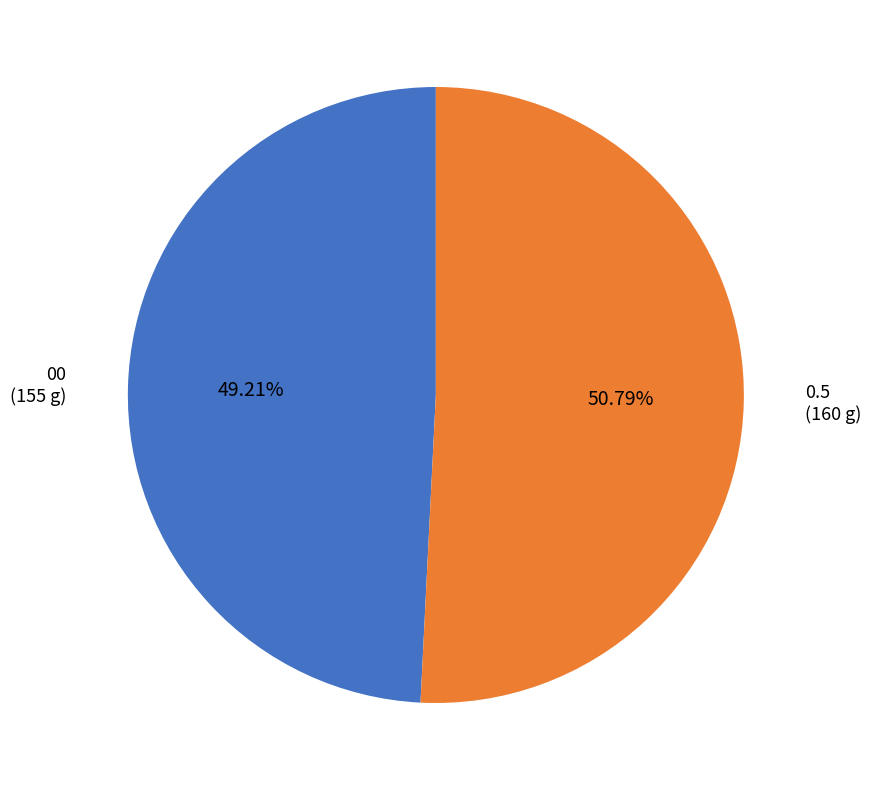

How many slices are in this pie chart?

2